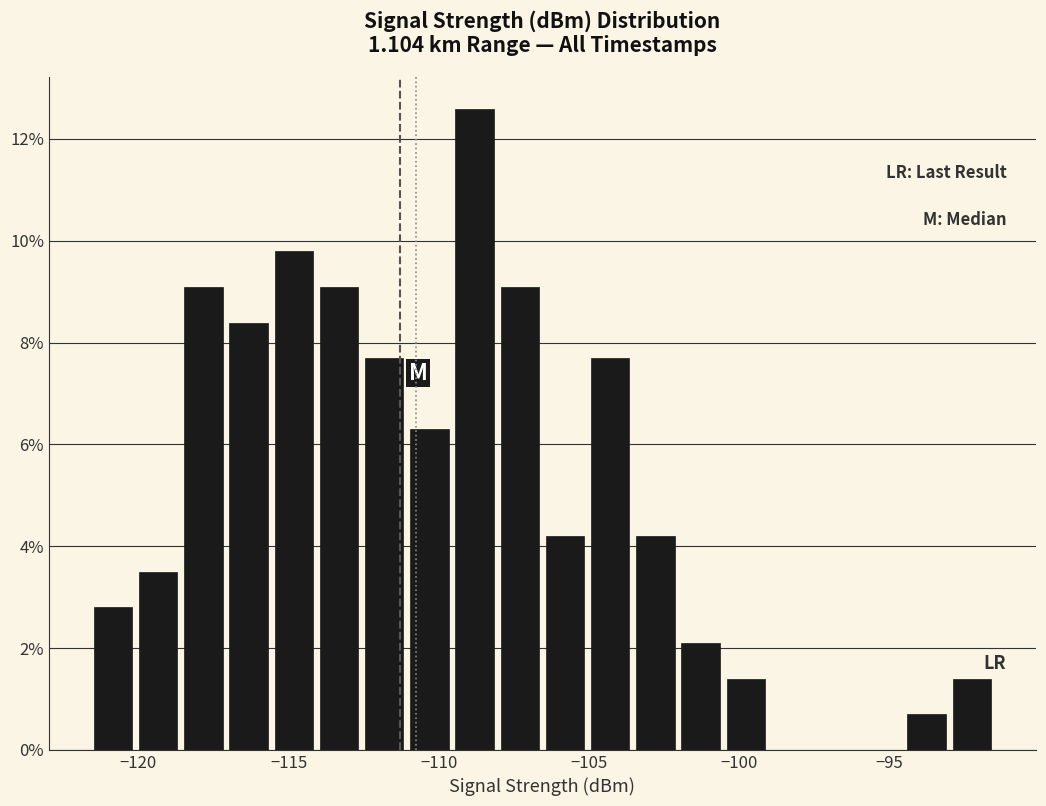

Read against the x-axis, roughly where is the centre of the tallest bar?

-109.0